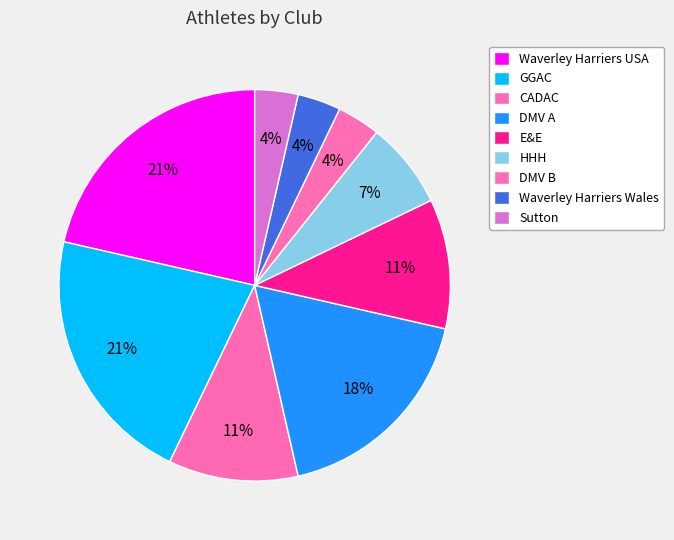

How many segments does this pie chart have?

9